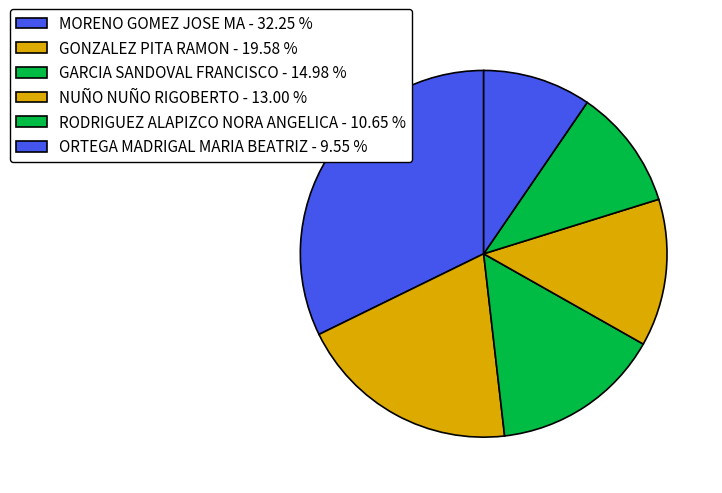

Rank the categories by value from highest to lowest.

MORENO GOMEZ JOSE MA, GONZALEZ PITA RAMON, GARCIA SANDOVAL FRANCISCO, NUÑO NUÑO RIGOBERTO, RODRIGUEZ ALAPIZCO NORA ANGELICA, ORTEGA MADRIGAL MARIA BEATRIZ